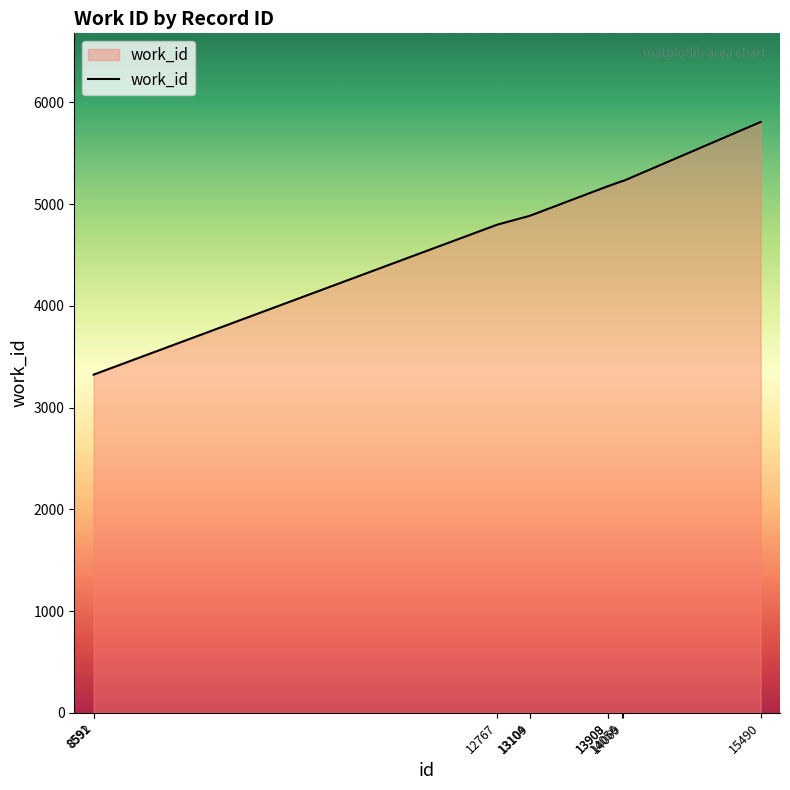

Does the chart display data point markers on the line(s)?

No